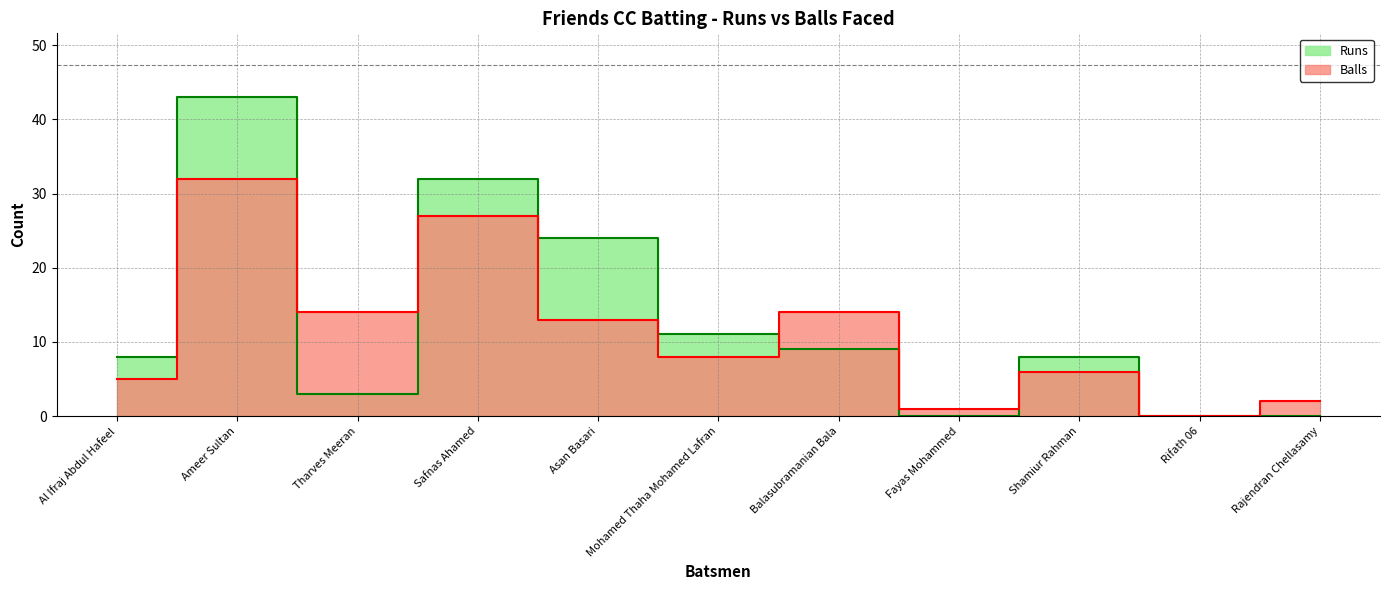

Rank the series at Safnas Ahamed from highest to lowest value.

Runs, Balls